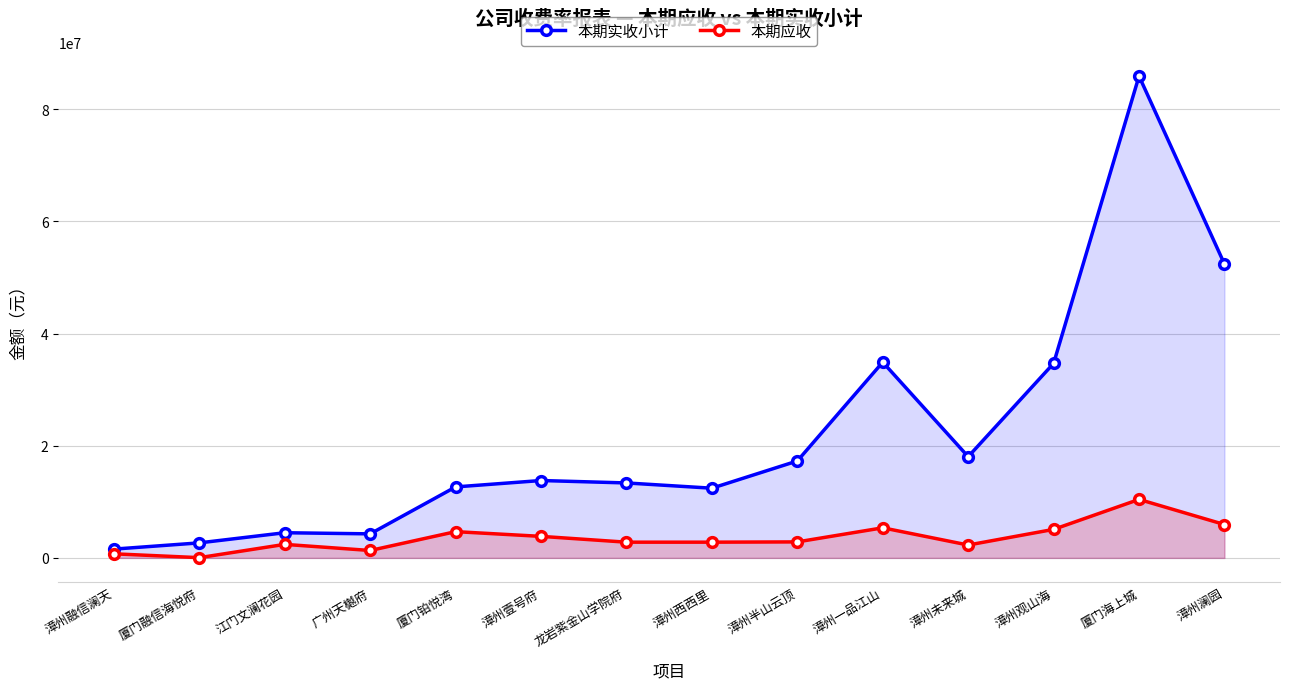

List the series in order of their overall mean, lowest first.

本期应收, 本期实收小计